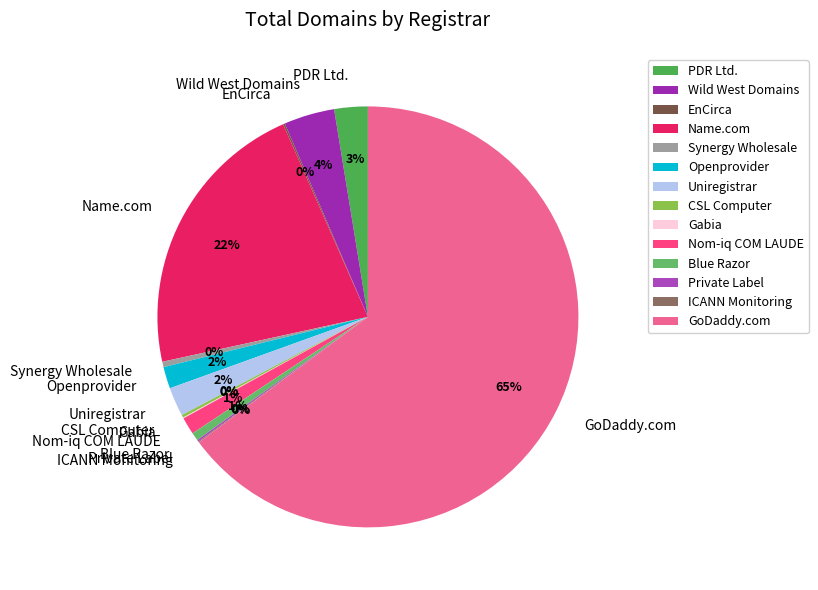

Is it true that Blue Razor is 15% of the pie?

False